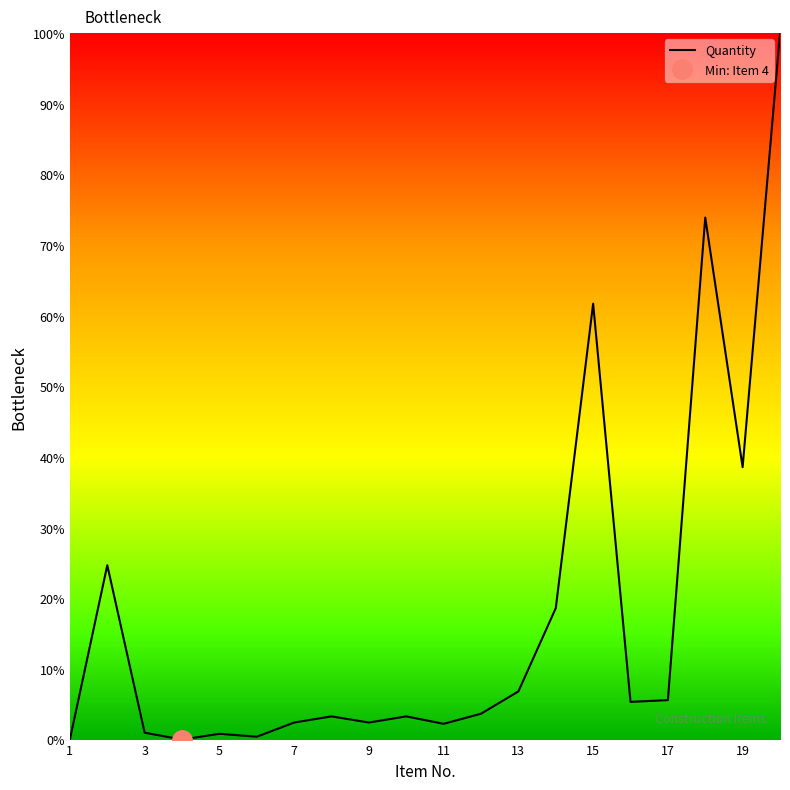

The value of Quantity at 13 is 6.8. True or false?

True